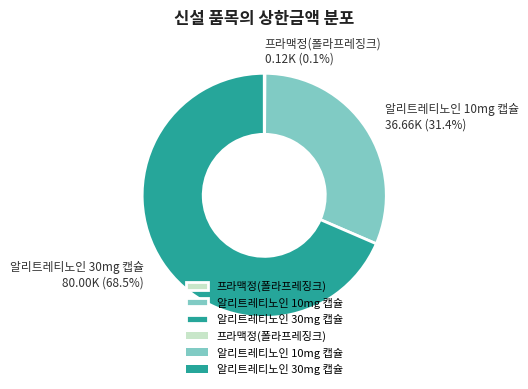

Which category accounts for the majority?

알리트레티노인 30mg 캡슐